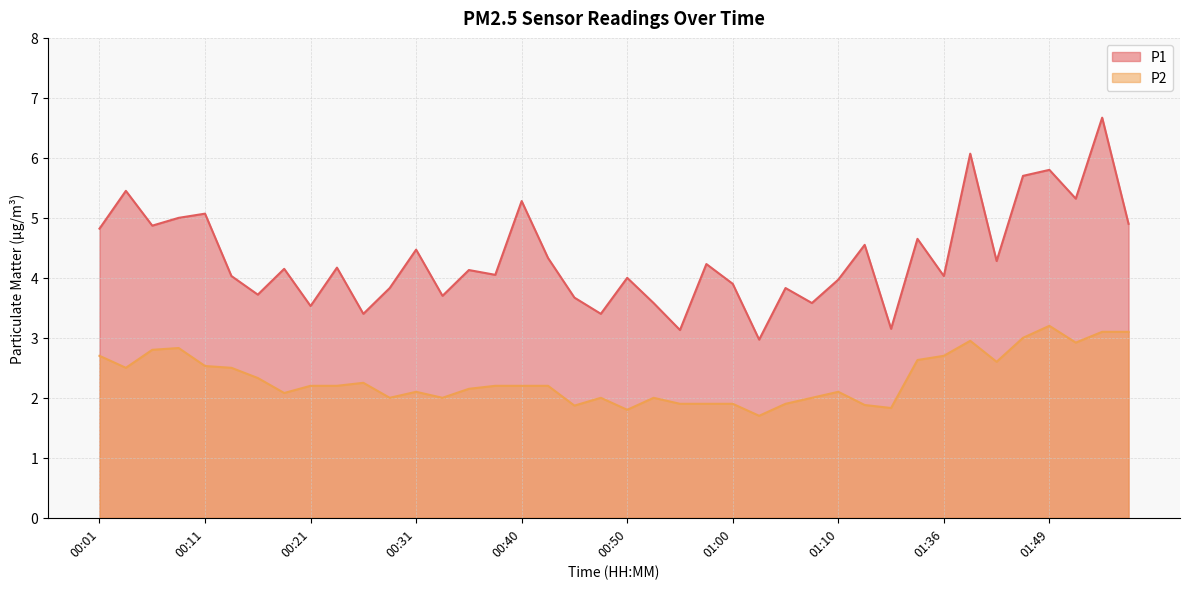

What is the difference between the second highest and minimum values in the P1 series?

3.1